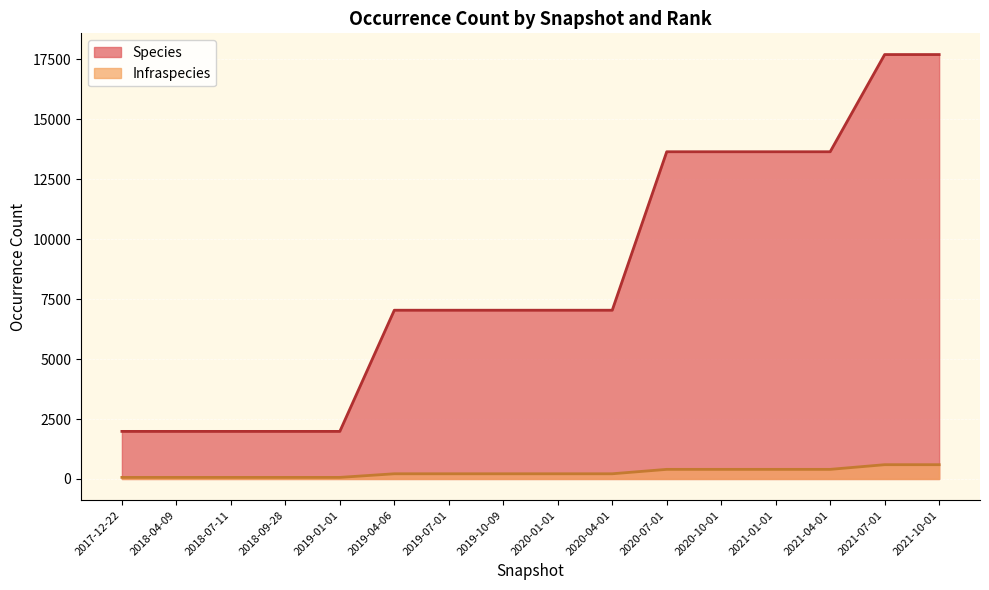

Which series changed the most between 2019-04-06 and 2019-07-01?

Species